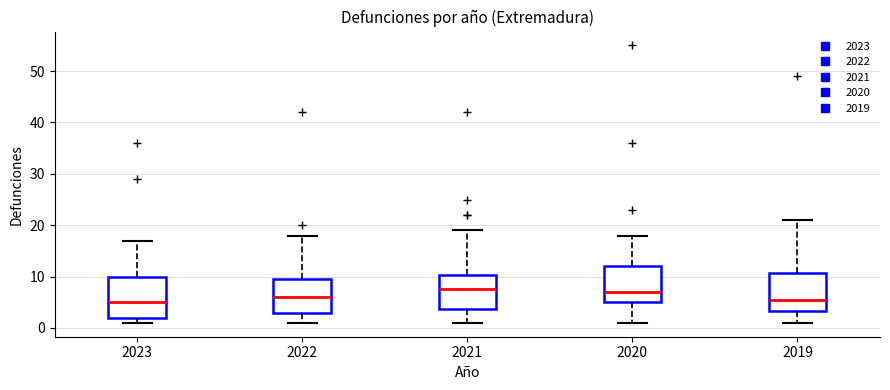

Reading left to right, read every box against the y-axis: the position of its median line, the range the box covers, and the ends of its whiskers. The values are not printed on the chart, so give them approximately, as read against the axis.

2023: median 5, box 2 to 10, whiskers 1 to 17
2022: median 6, box 3 to 10, whiskers 1 to 18
2021: median 8, box 4 to 10, whiskers 1 to 19
2020: median 7, box 5 to 12, whiskers 1 to 18
2019: median 6, box 3 to 11, whiskers 1 to 21